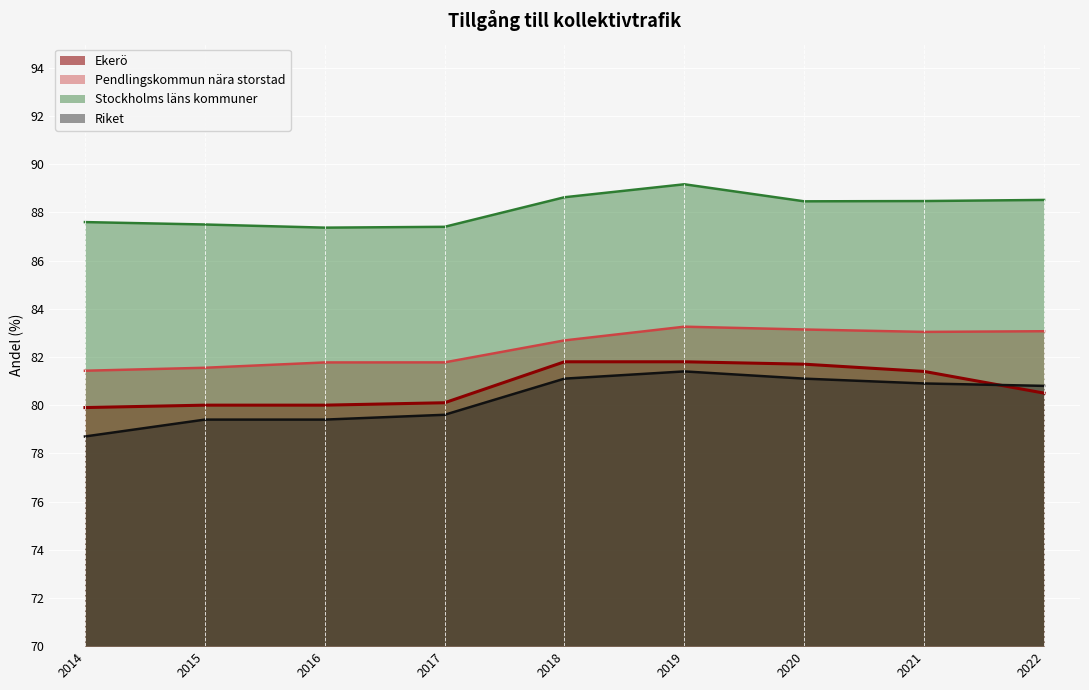

How many categories are shown in the chart?

9